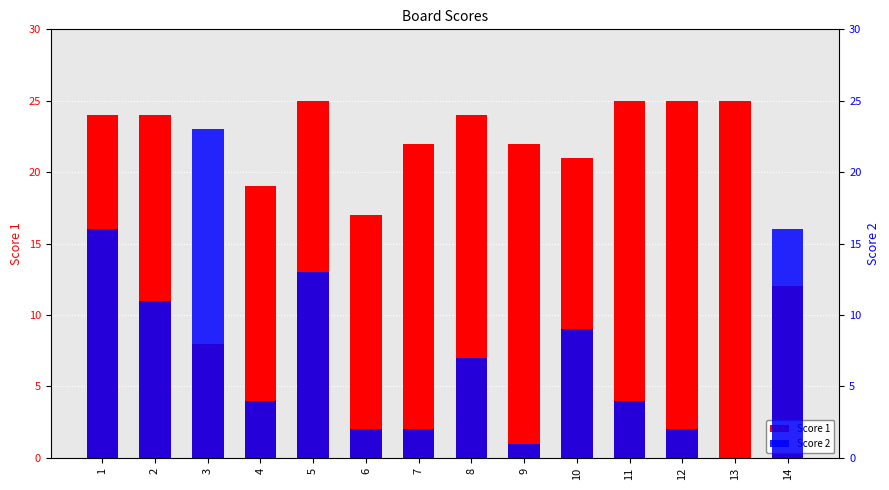

What is the total value across all series at 3?

31